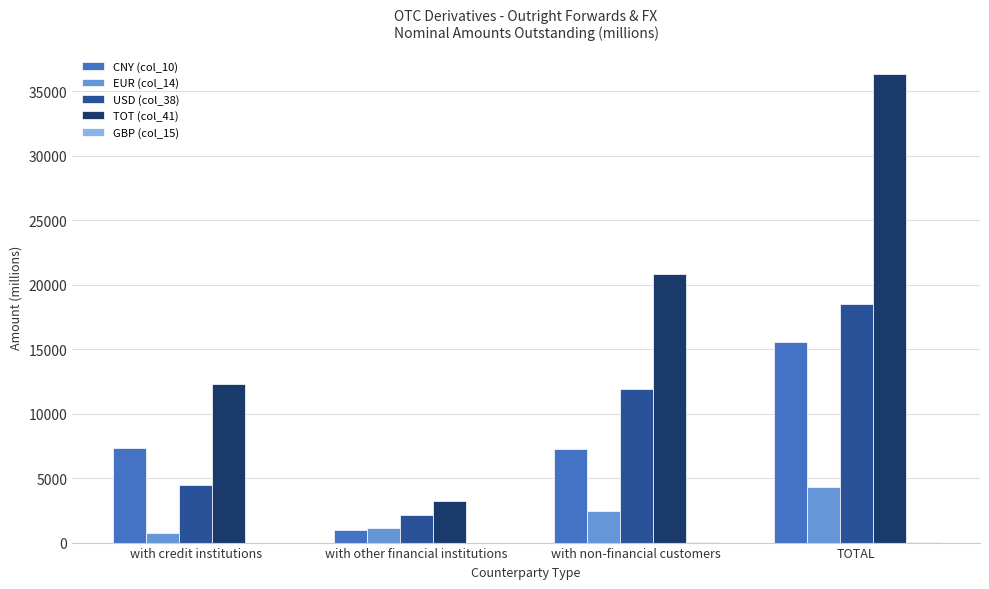

At which category is the sum across all series the highest?

TOTAL